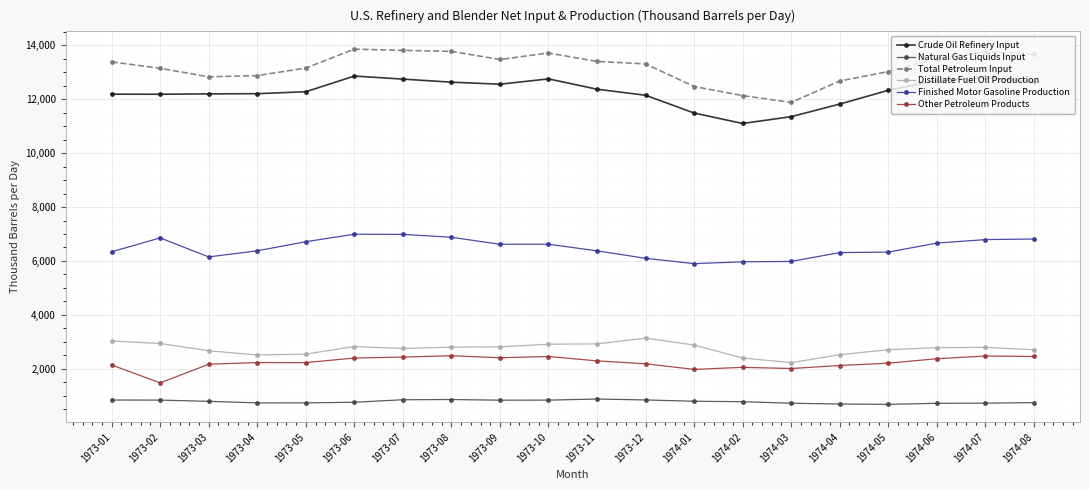

Where is the first local maximum for Finished Motor Gasoline Production?

1973-02